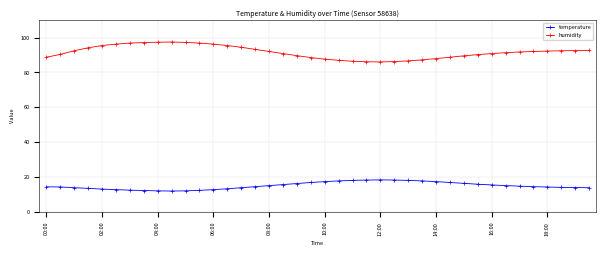

True or false: temperature and humidity intersect in this chart.

False